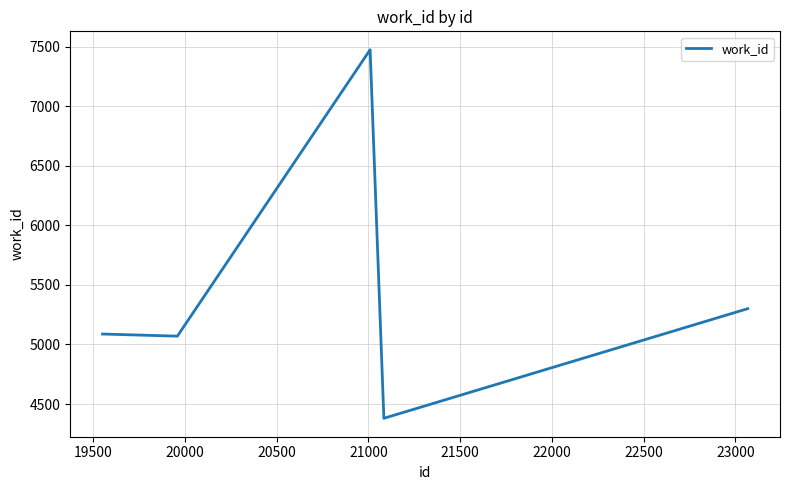

What is the greatest value displayed?

7476